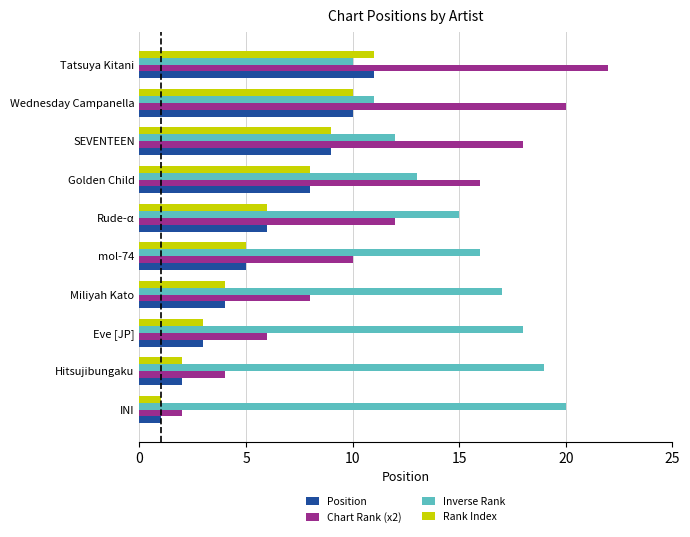

Rank the categories by Inverse Rank value from highest to lowest.

INI, Hitsujibungaku, Eve [JP], Miliyah Kato, mol-74, Rude-α, Golden Child, SEVENTEEN, Wednesday Campanella, Tatsuya Kitani